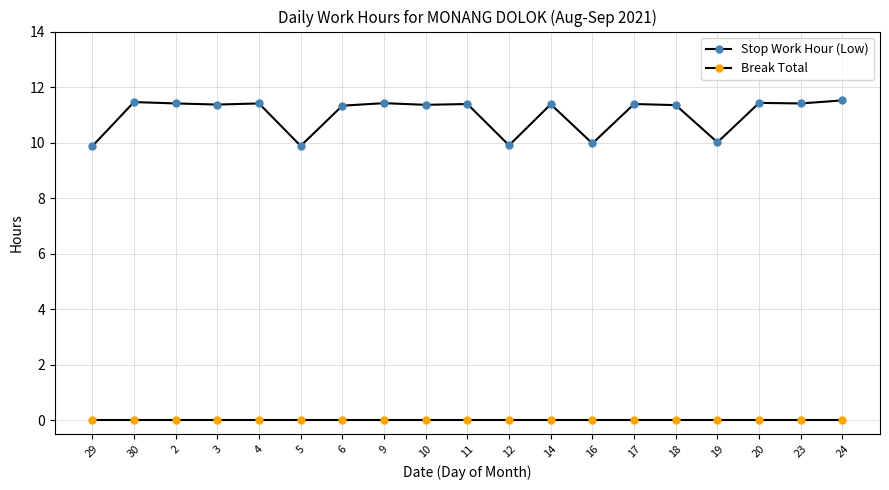

Which series has the largest total across all categories?

Stop Work Hour (Low)